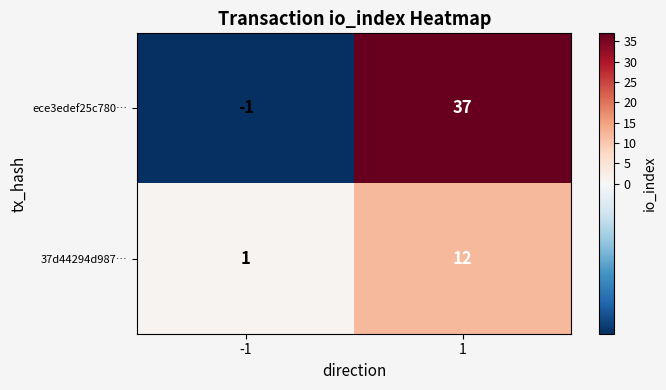

What is the maximum value for 37d44294d987…?

12